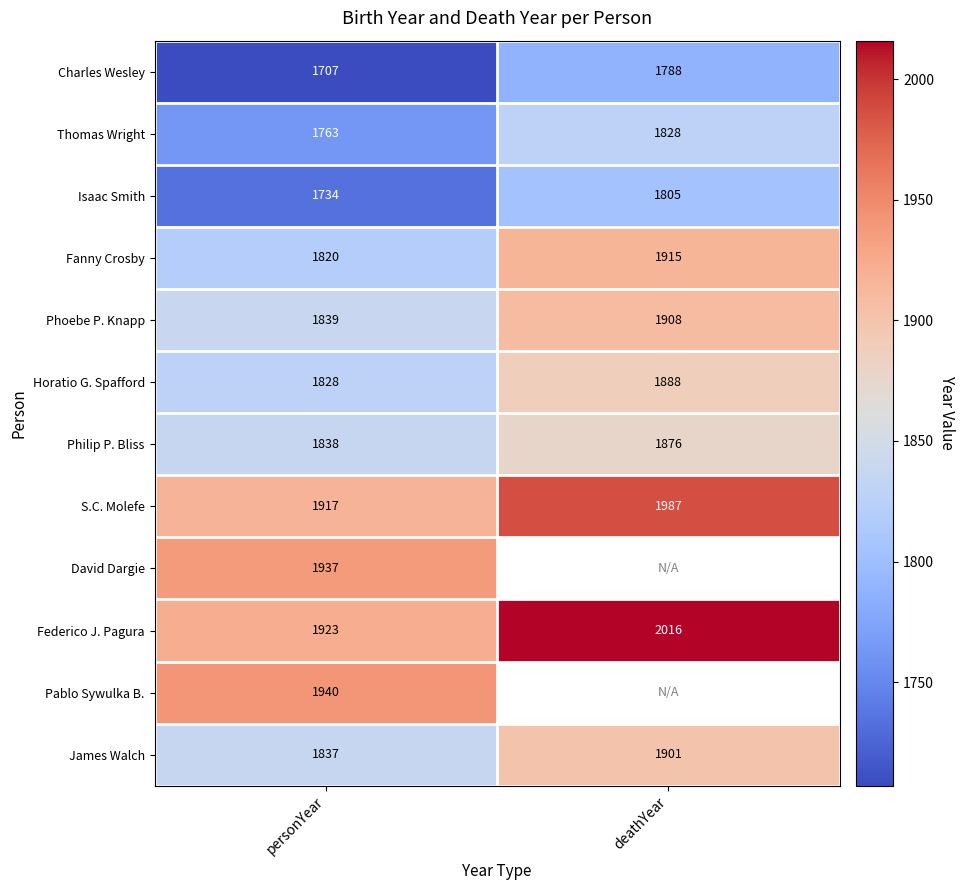

At personYear, list the series in order from largest to smallest.

Pablo Sywulka B., David Dargie, Federico J. Pagura, S.C. Molefe, Phoebe P. Knapp, Philip P. Bliss, James Walch, Horatio G. Spafford, Fanny Crosby, Thomas Wright, Isaac Smith, Charles Wesley